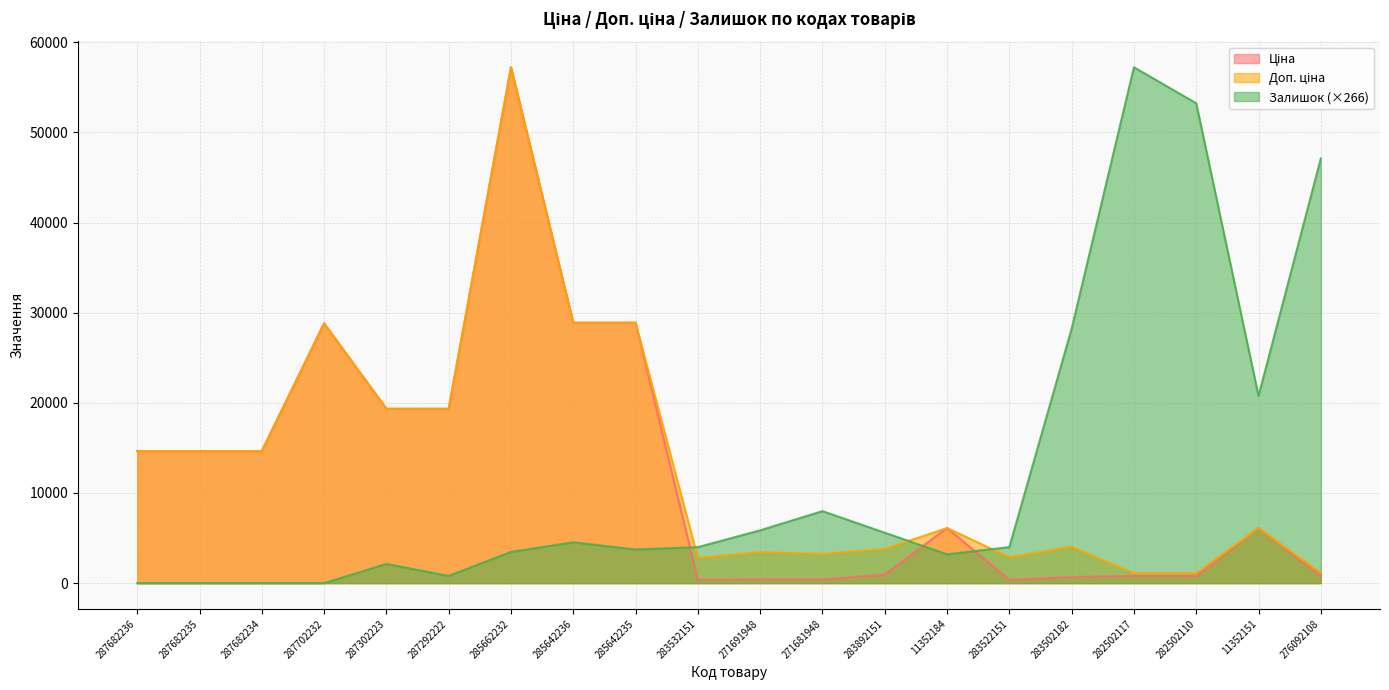

What is the label of the 2nd point from the left?

287682235